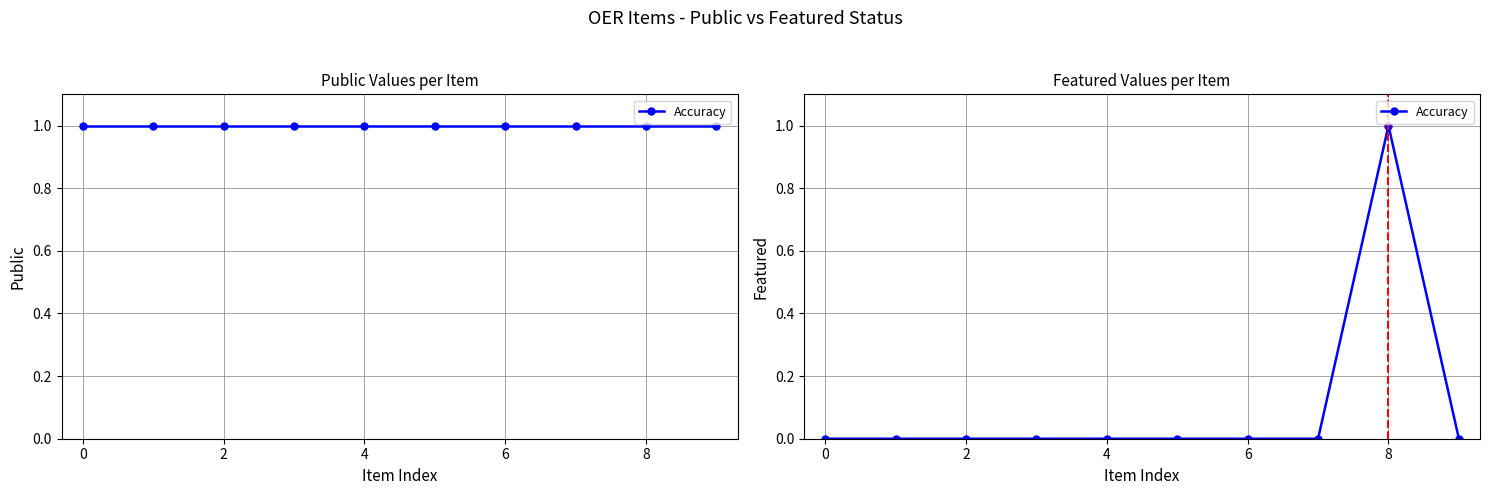

How many values are above zero?

1